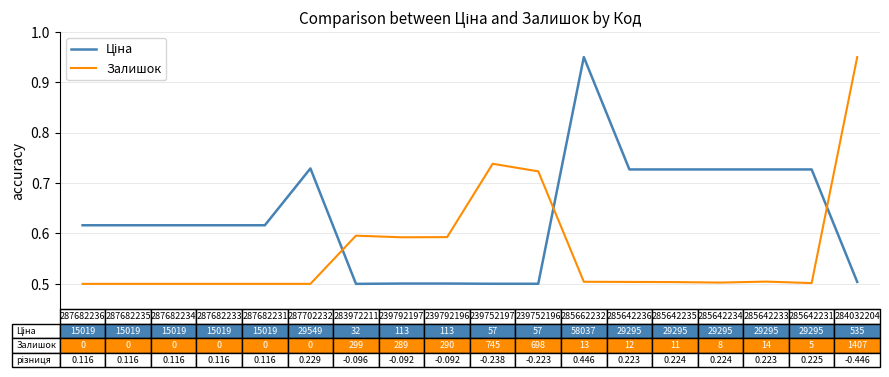

What is the minimum value shown in the chart?

0.5